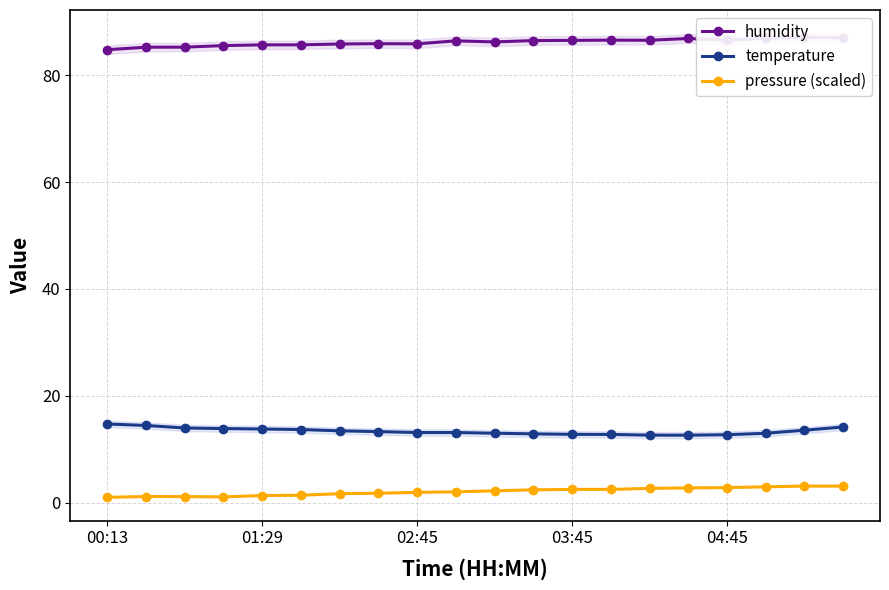

Which series has the largest range (max minus min)?

humidity